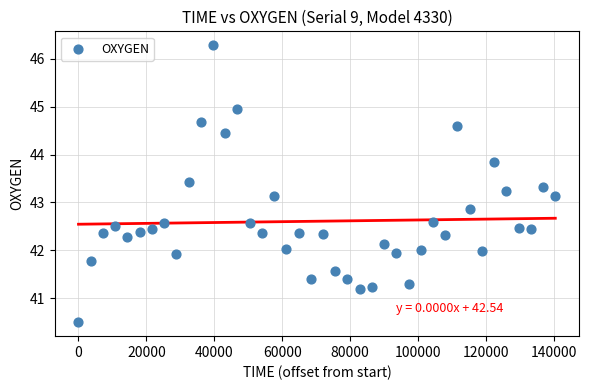

What is the range of X values (max minus min)?

140396.0